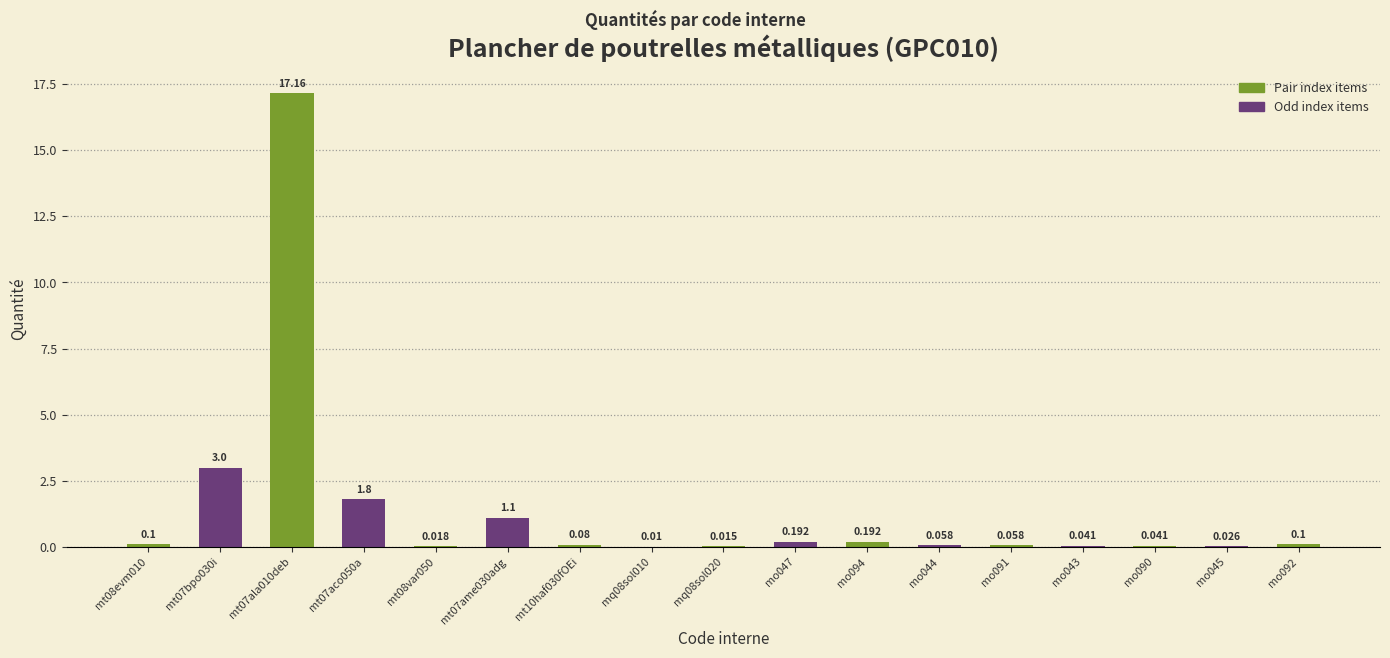

How many data points does each series have?

17